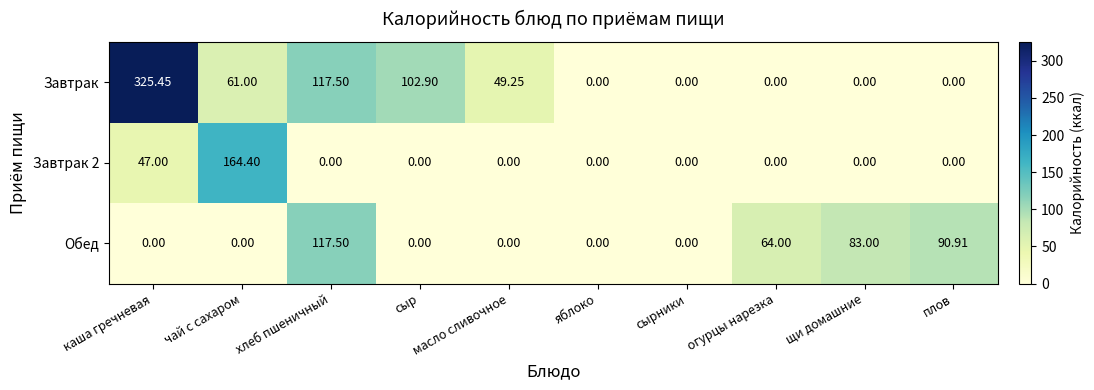

Which series has the largest range (max minus min)?

Завтрак